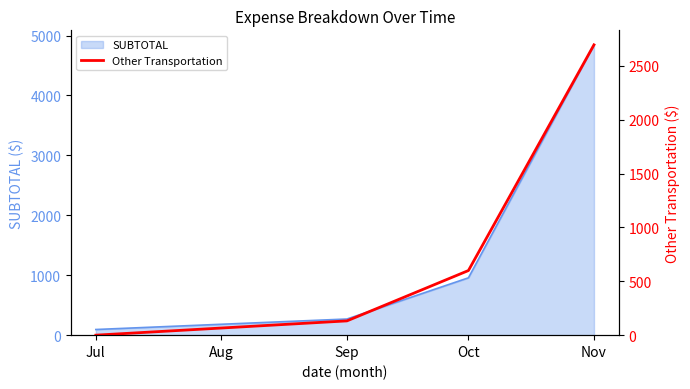

Is it true that SUBTOTAL equals 3246.4 at Nov?

False